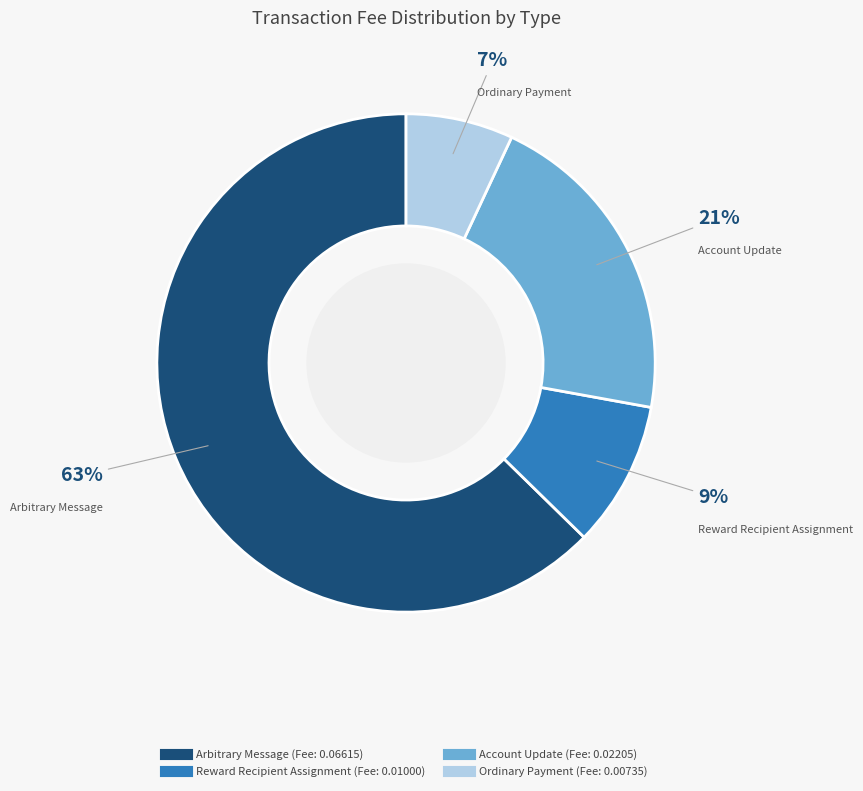

Rank the categories by value from highest to lowest.

Arbitrary Message, Account Update, Reward Recipient Assignment, Ordinary Payment